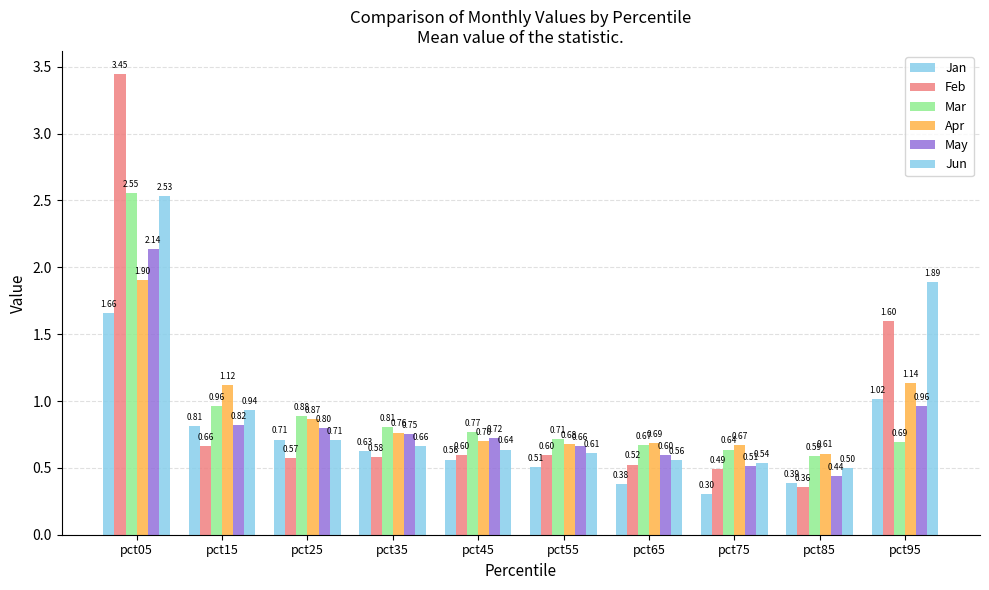

What is the value of the Mar bar at the 4th from the left?

0.8